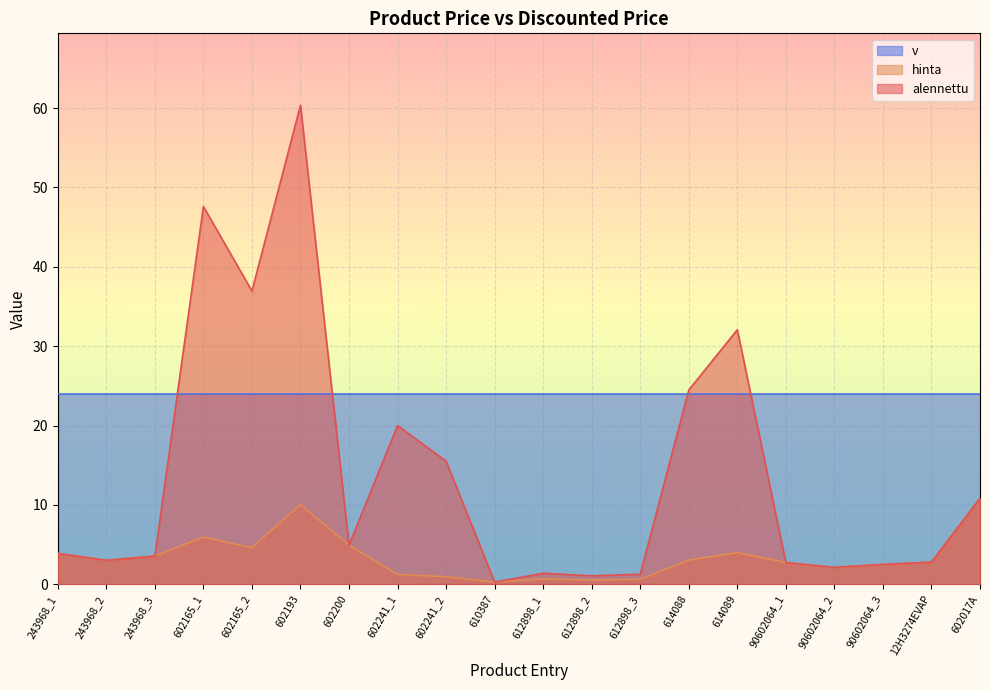

What is the maximum value shown in the chart?

60.4